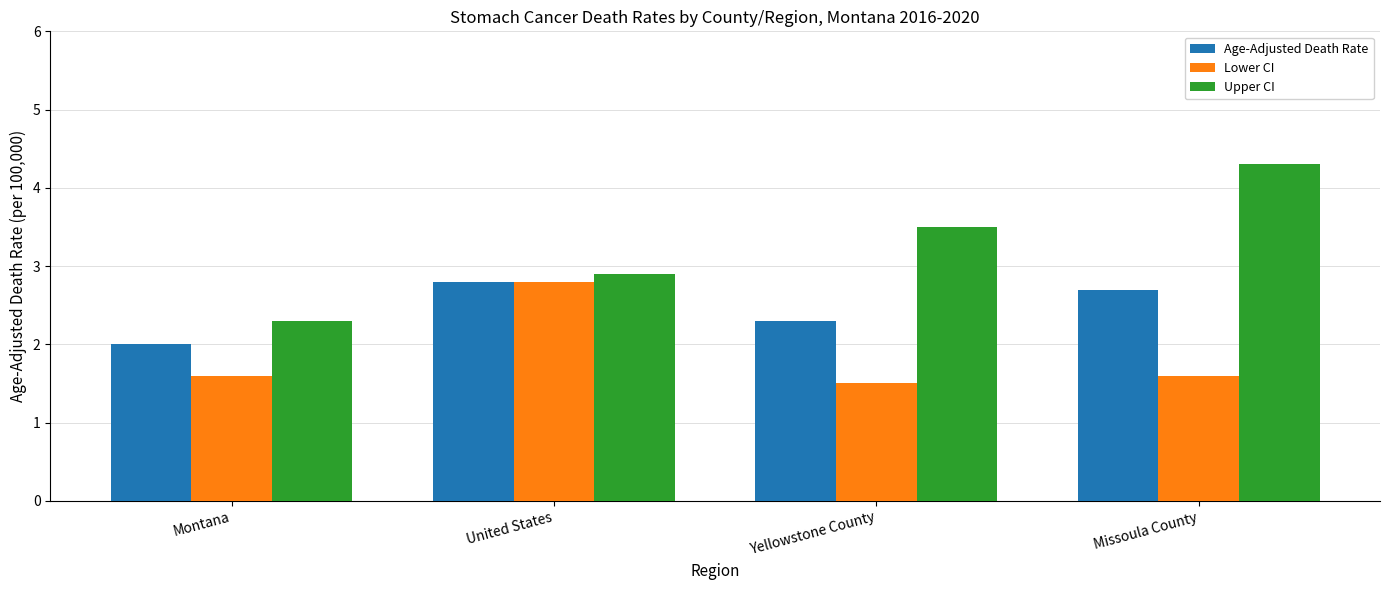

The Lower CI series shows 3.7 at United States. True or false?

False